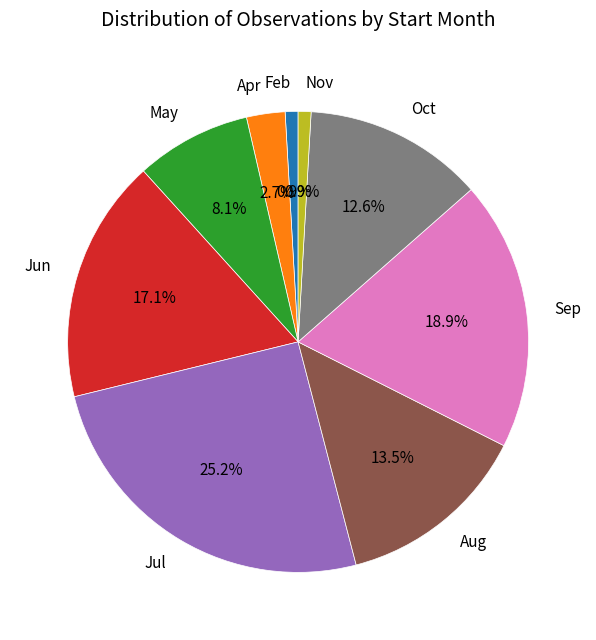

Is there any slice that represents more than half of the pie?

No